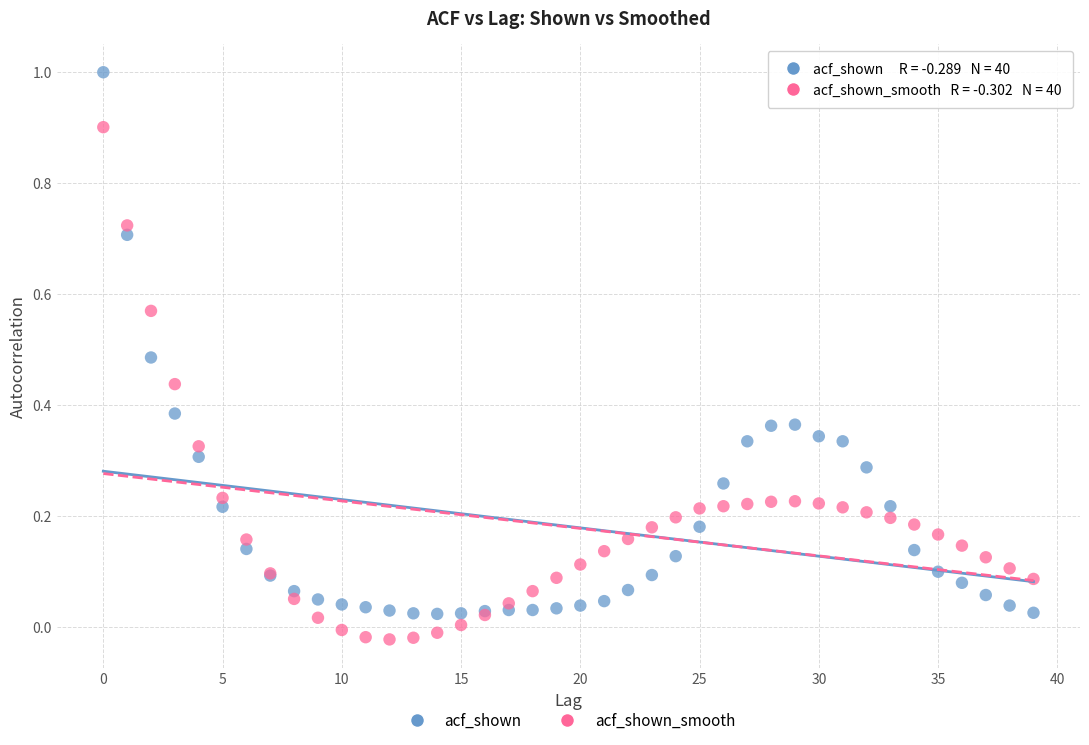

What are all the series names shown in the legend?

acf_shown, acf_shown_smooth